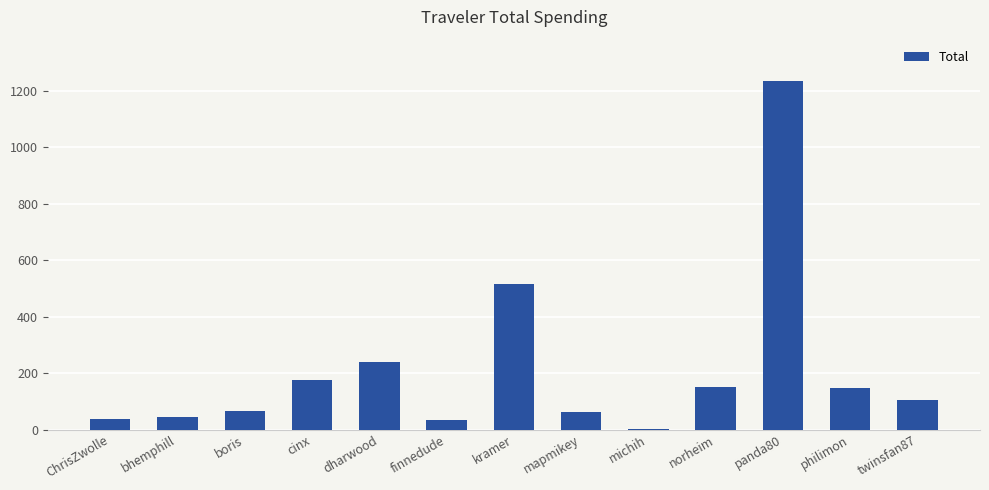

What is the sum of the values at finnedude and cinx?

210.6